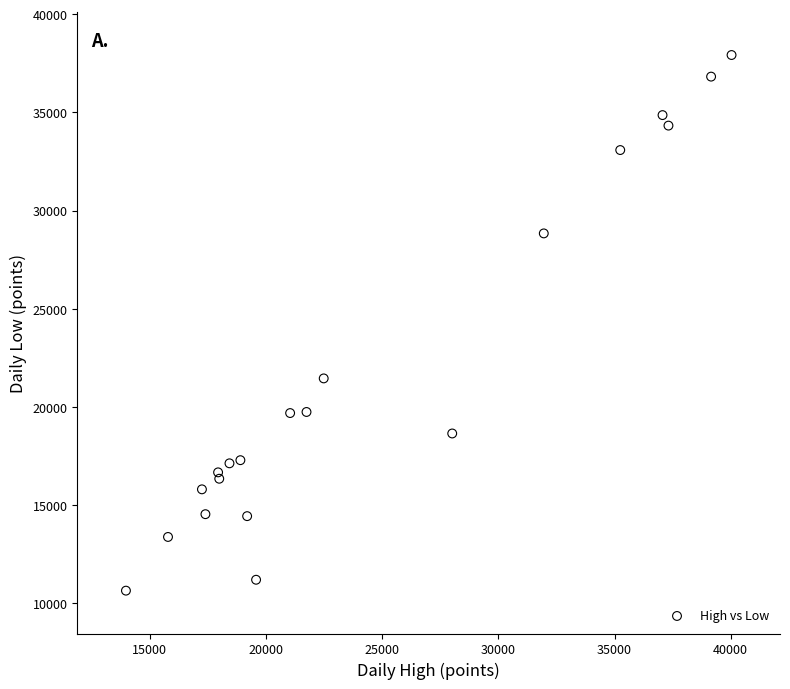

What Y value in the scatter plot is closest to 24285?

21455